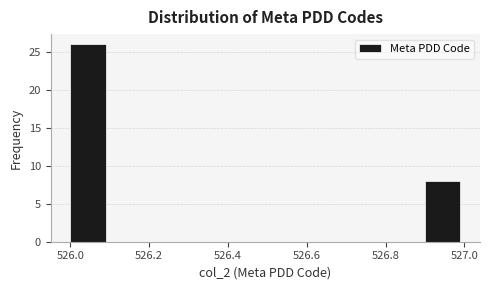

Which range on the x-axis has the tallest bar?

526.0 to 526.1